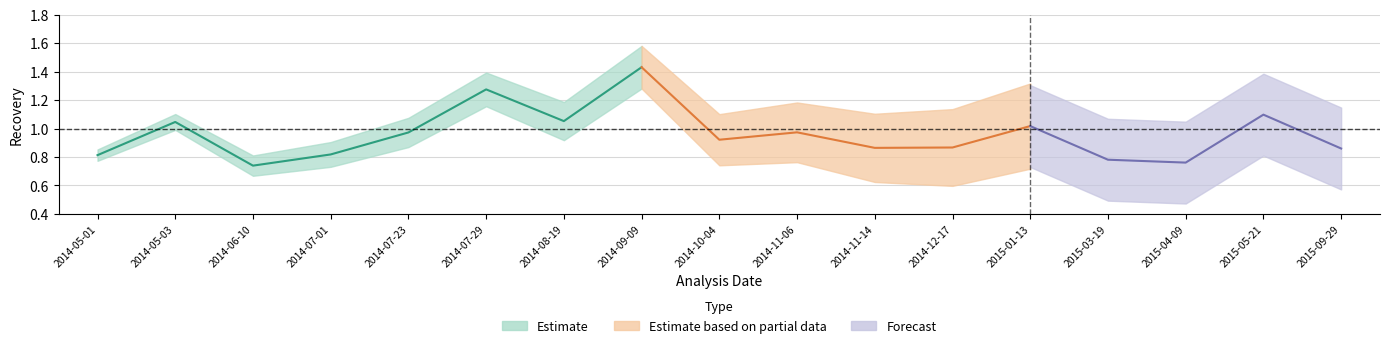

What is the difference between the maximum and second lowest values in the Pct Recovery series?

0.7